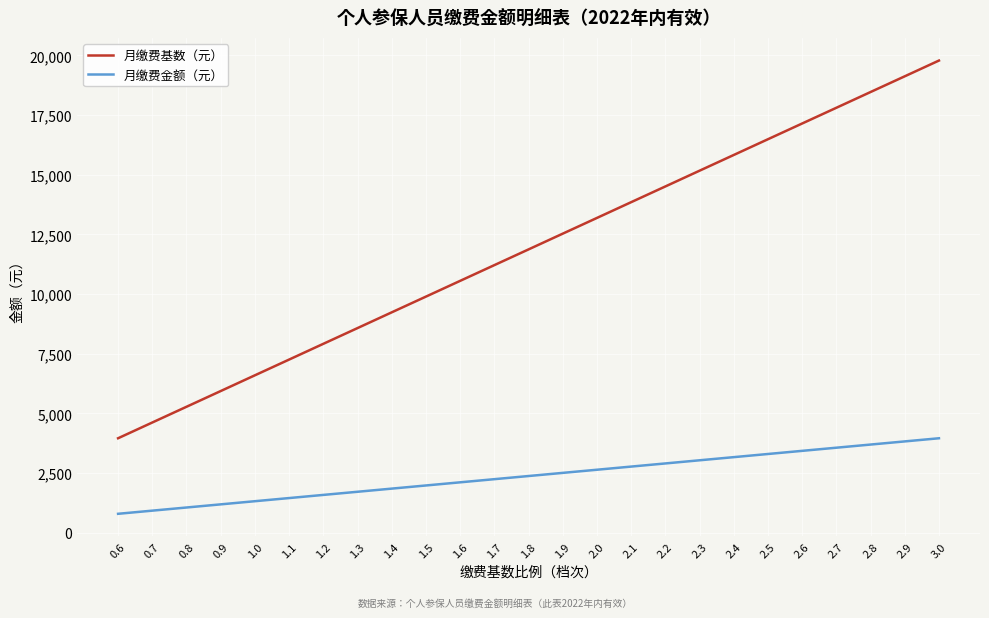

What is the lowest value of the 月缴费金额（元） series?

791.4